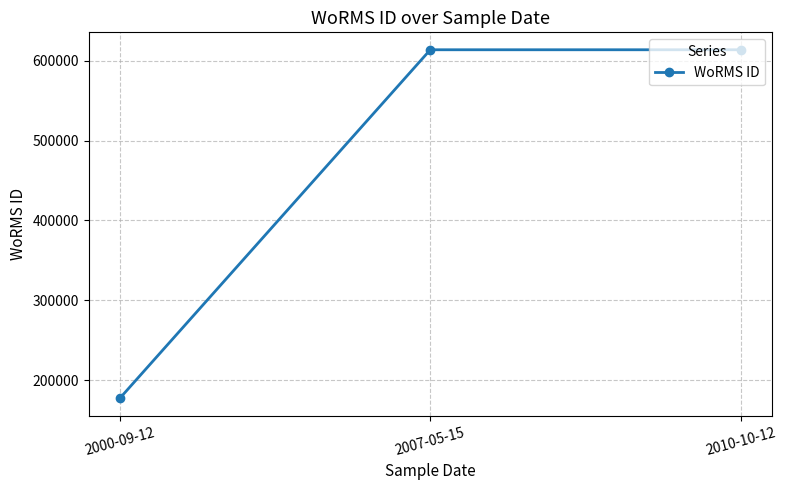

Reading left to right, transcribe all the data shown in this chart.

2000-09-12=177592	2007-05-15=613596	2010-10-12=613596